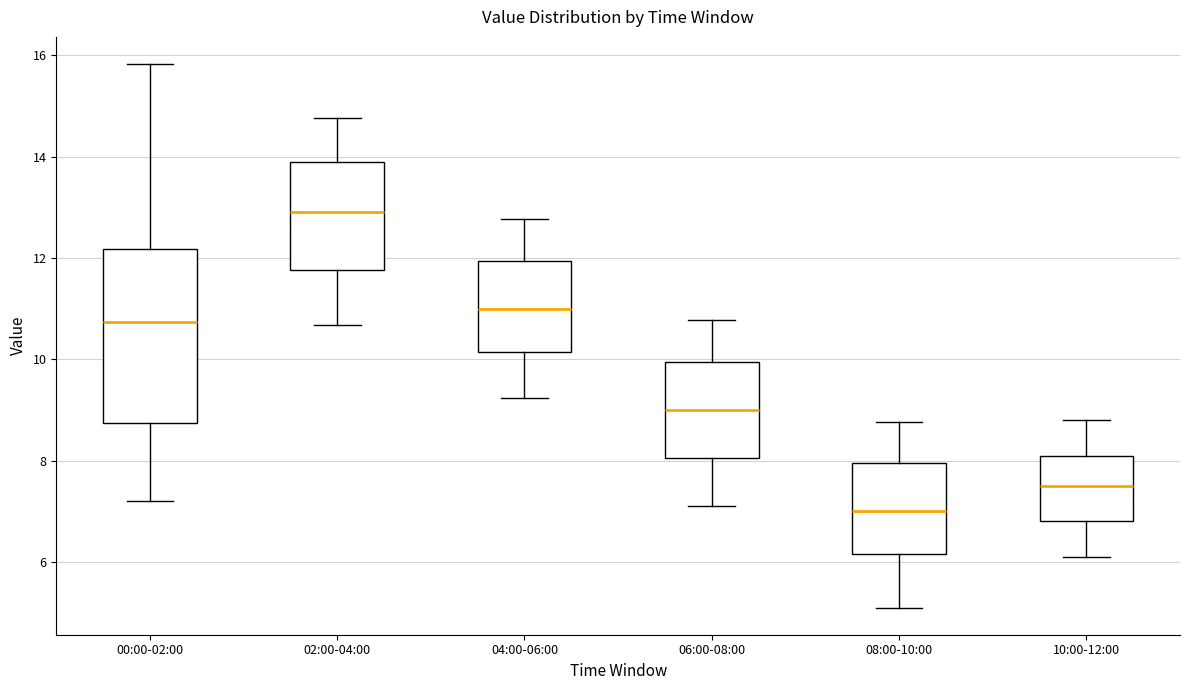

Comparing the boxes themselves (not the whiskers), which one is the tallest?

00:00-02:00